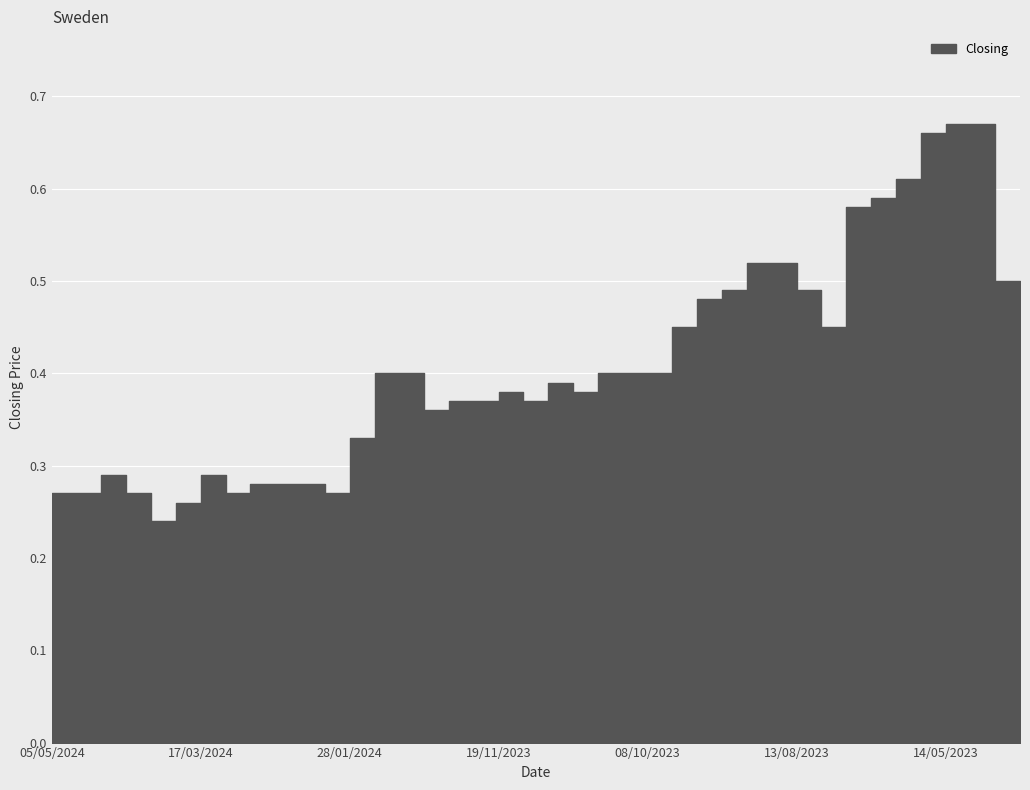

What is the minimum value shown in the chart?

0.2